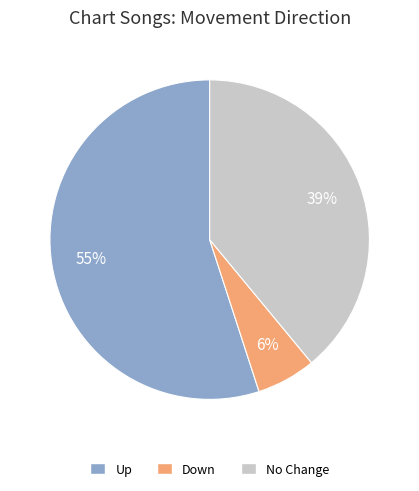

To the nearest percent, what is the difference between the largest and smallest slice percentages?

49%